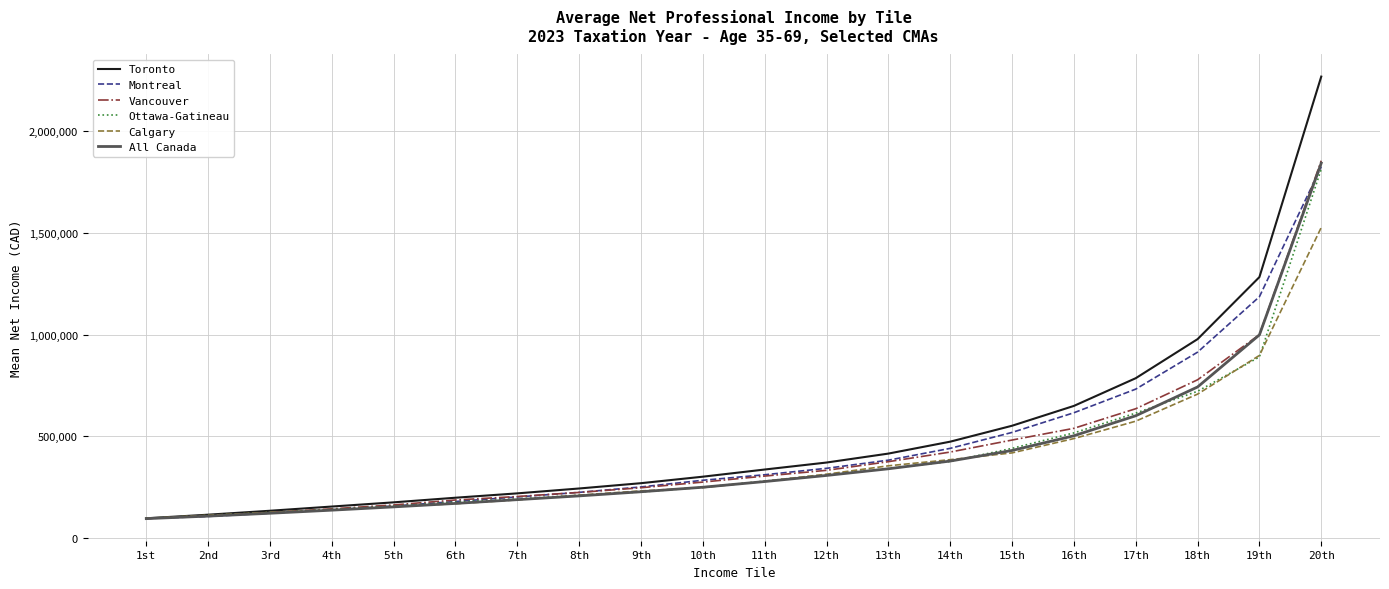

What is the maximum value shown in the chart?

2268150